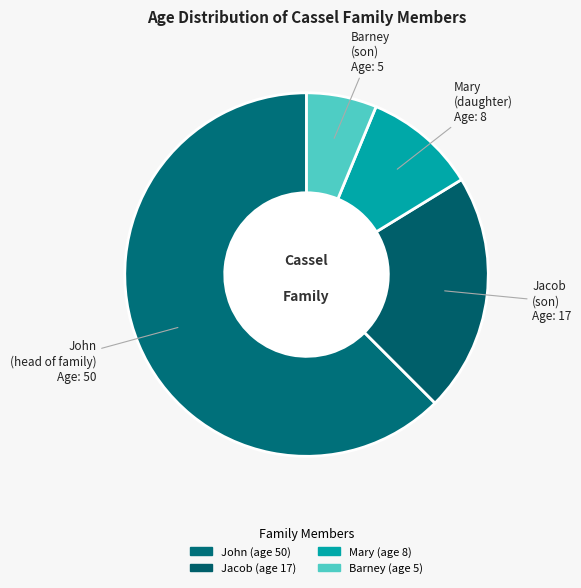

Is it true that John is 62% of the pie?

True